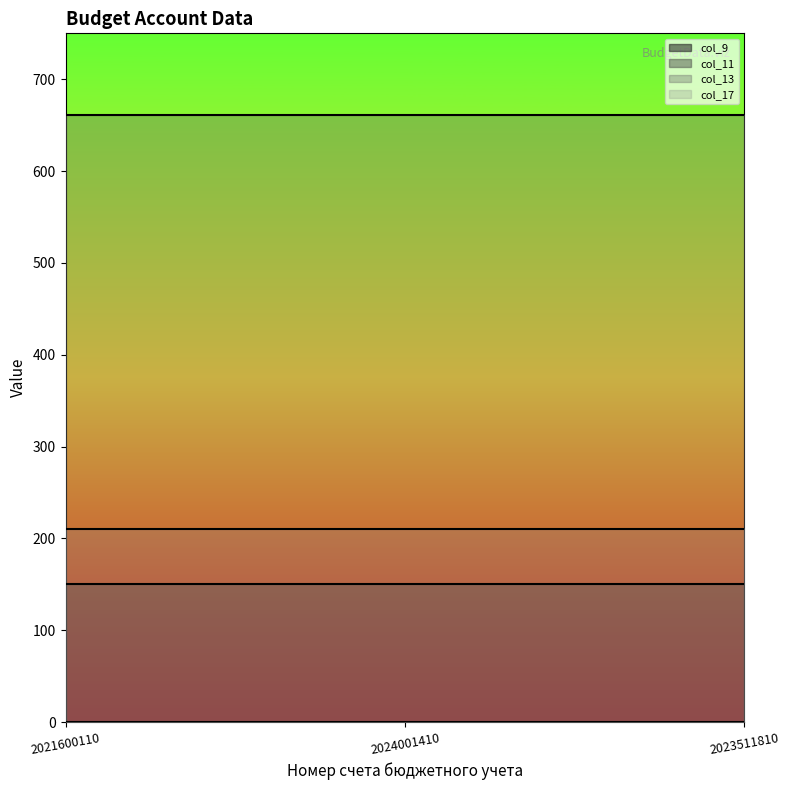

How many lines are shown in the chart?

4